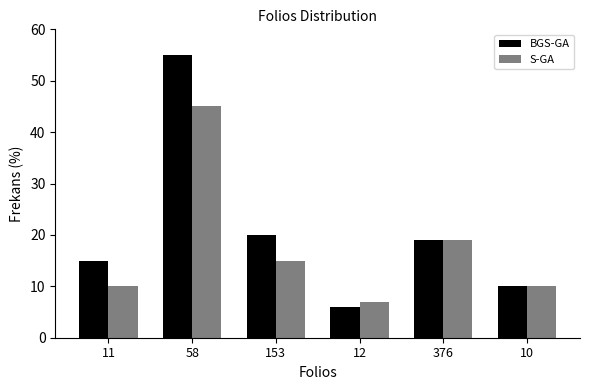

Reading left to right, transcribe all the data shown in this chart.

BGS-GA: 11=15	58=55	153=20	12=6	376=19	10=10
S-GA: 11=10	58=45	153=15	12=7	376=19	10=10